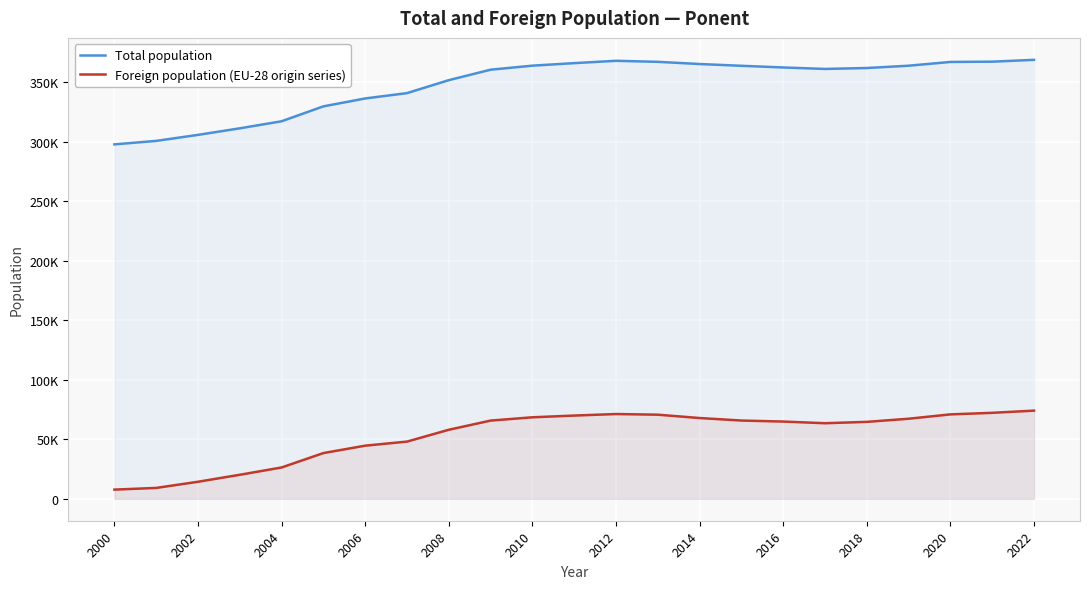

What value does the Foreign population (EU-28 origin series) series have at 13, to the nearest 50?

70650